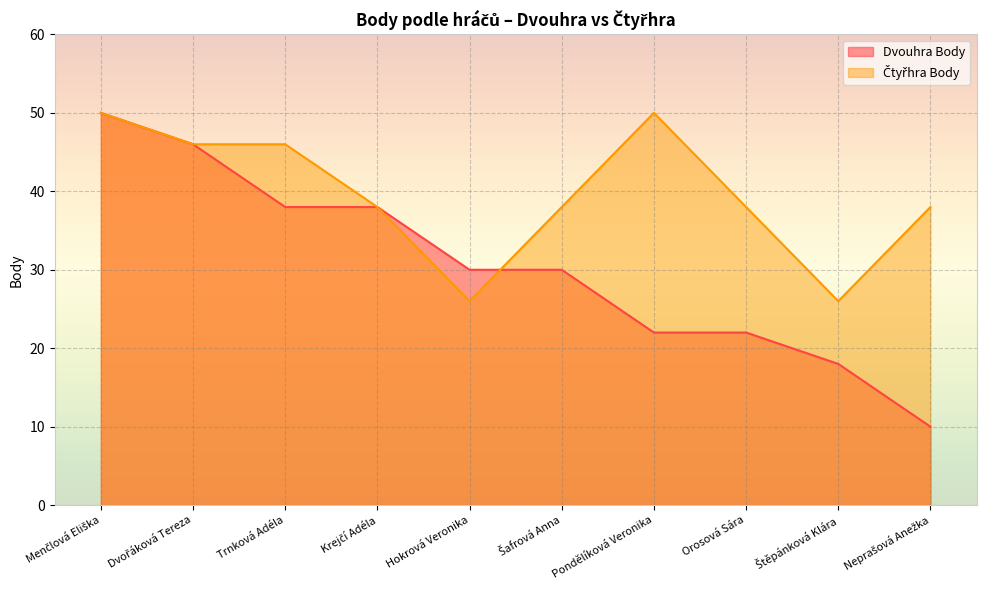

The value of Čtyřhra Body at Krejčí Adéla is 21. True or false?

False